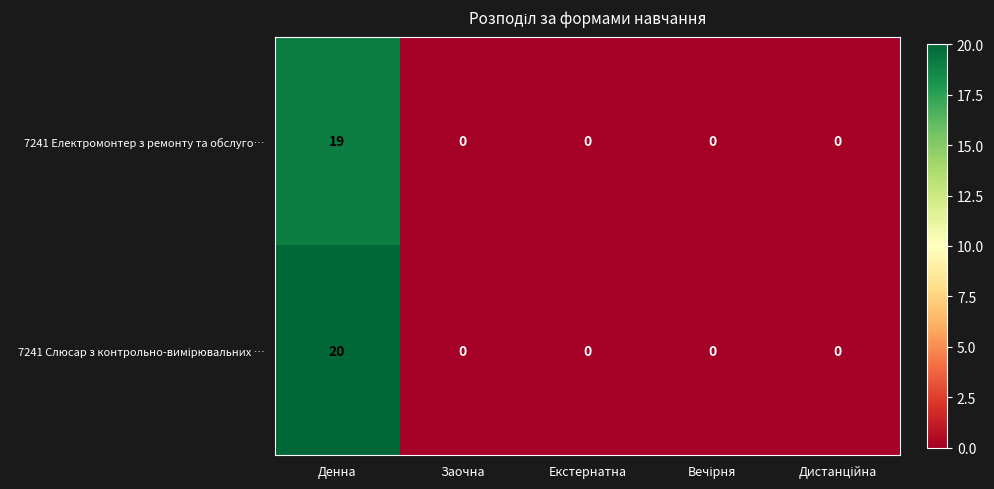

Is it true that 7241 Електромонтер з ремонту та обслуго… equals 0 at Екстернатна?

True